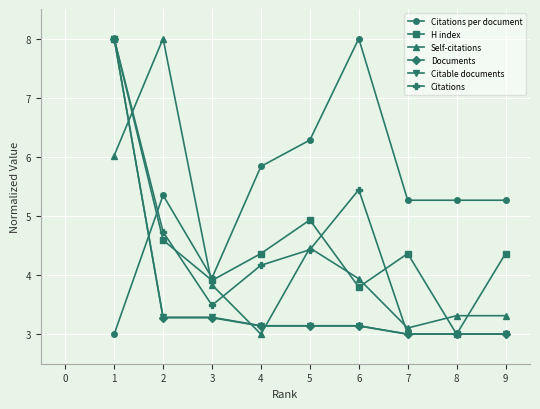

True or false: Citations and Citations per document intersect in this chart.

True